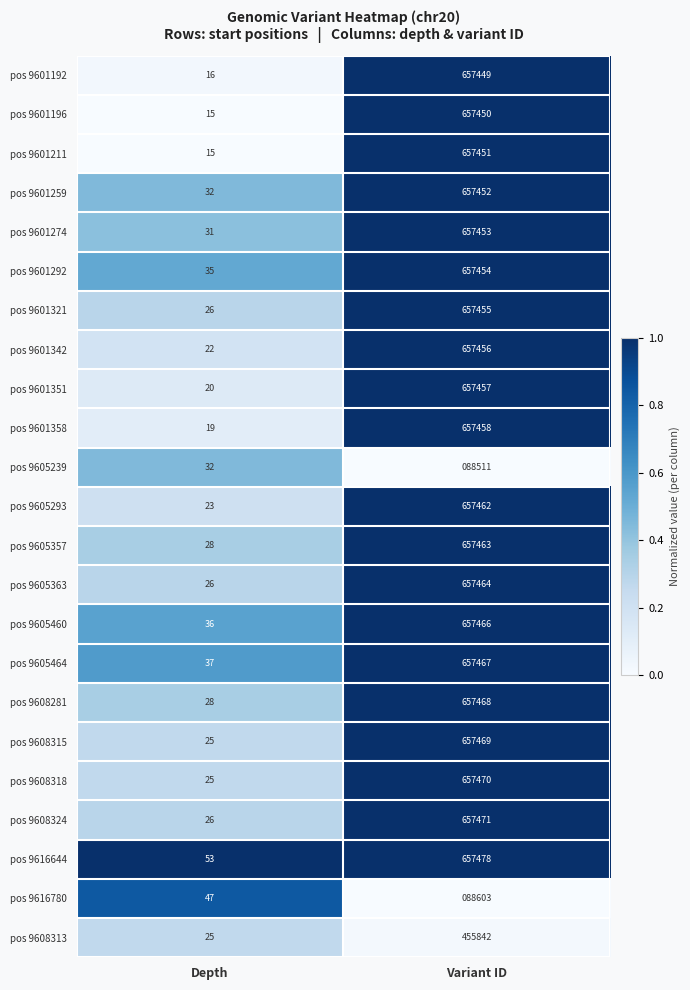

What is the spread (max minus min) of values at Variant ID?

568967